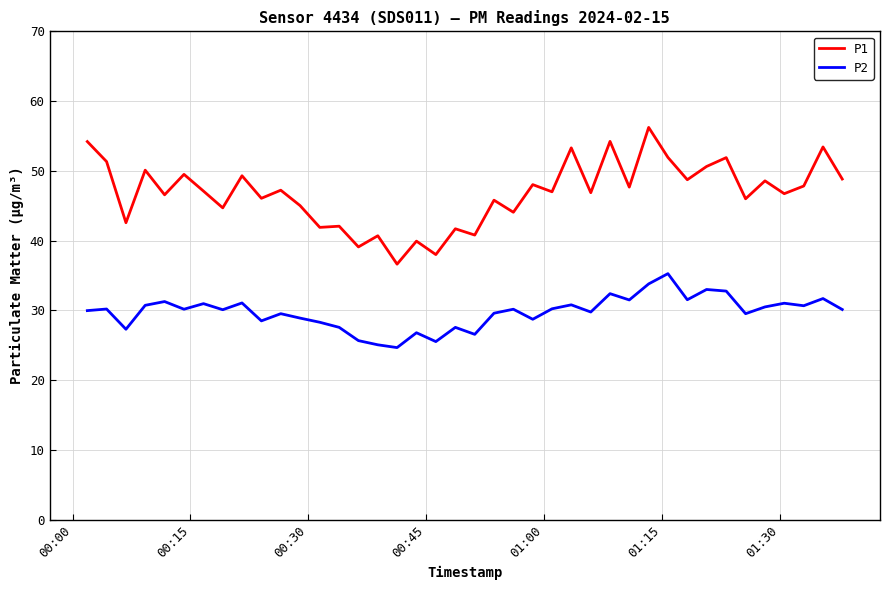

What are all the series names shown in the legend?

P1, P2